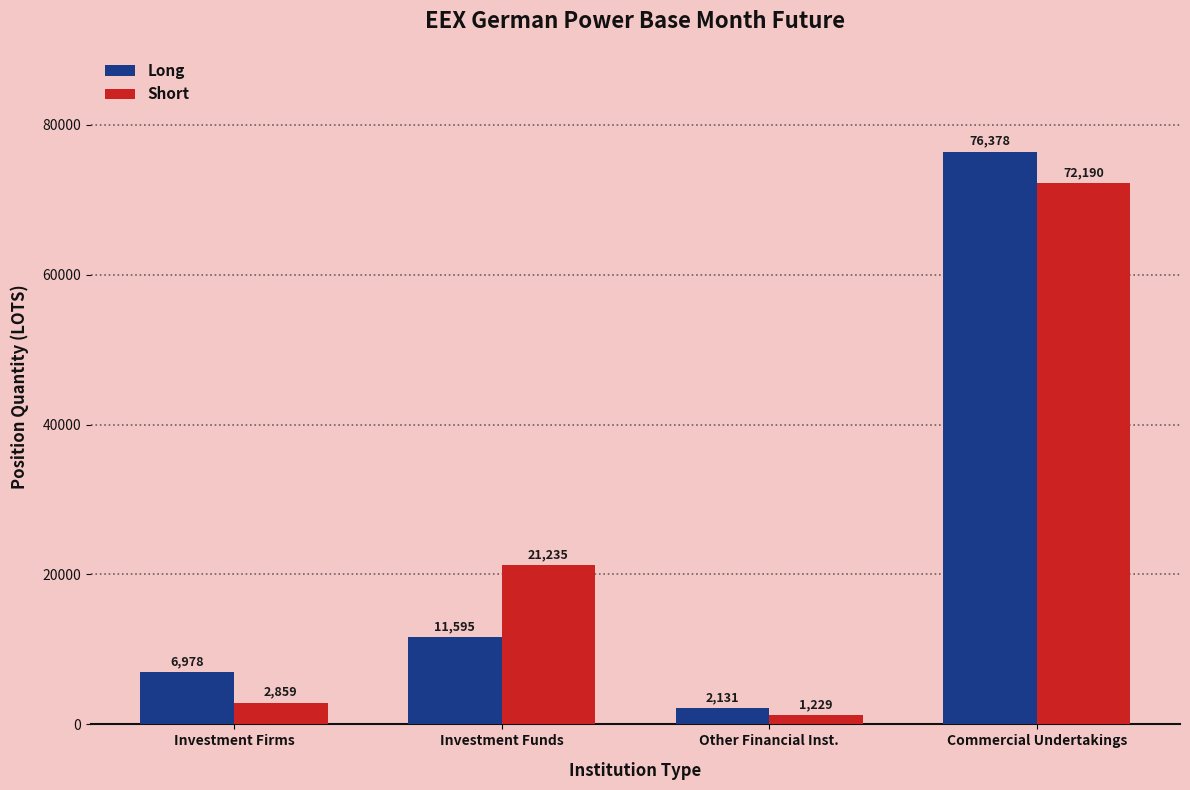

Is the value of Short at Investment Firms greater than the value of Long at Investment Funds?

No